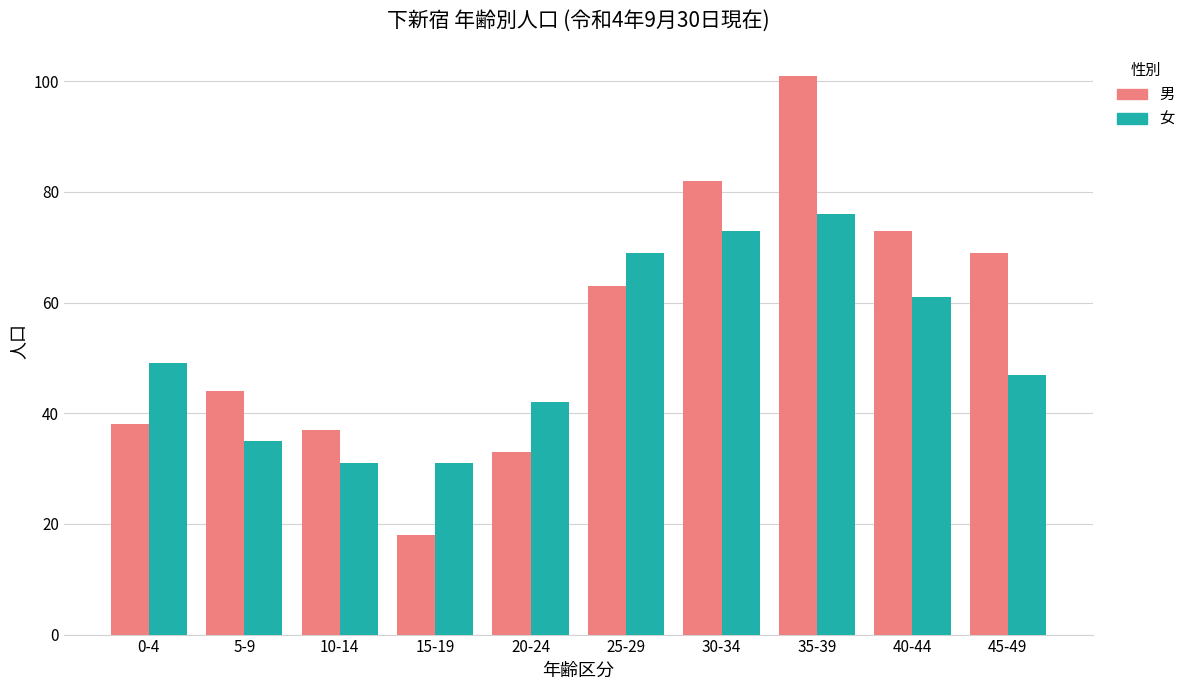

How many bars are there in each group?

2